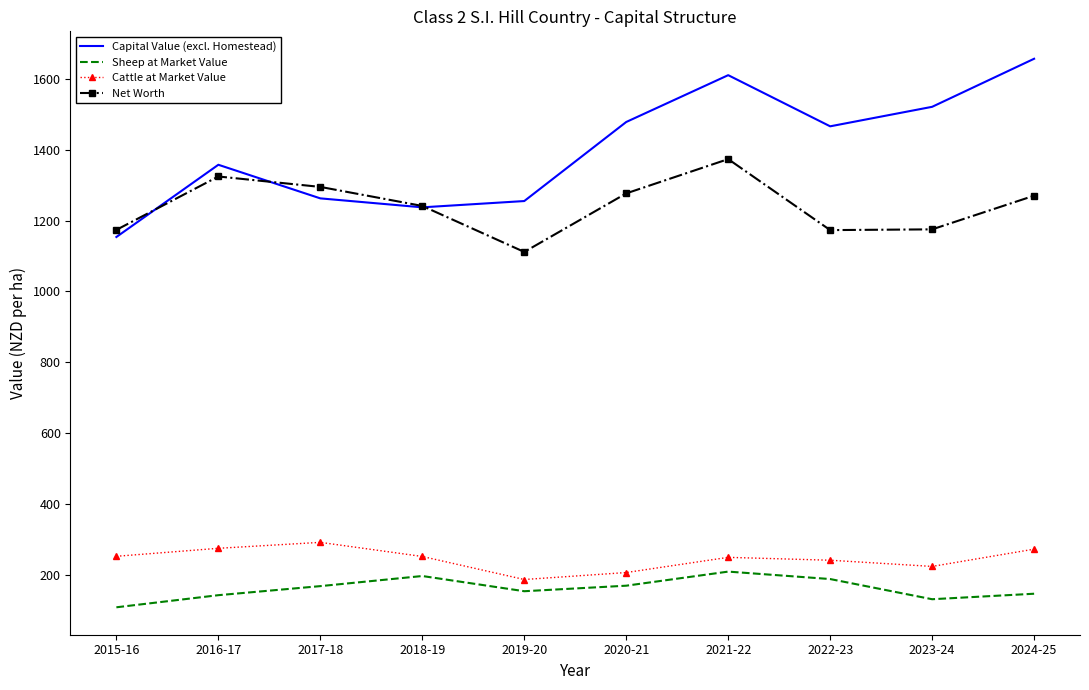

Is the value of Net Worth at 2019-20 greater than the value of Sheep at Market Value at 2019-20?

Yes